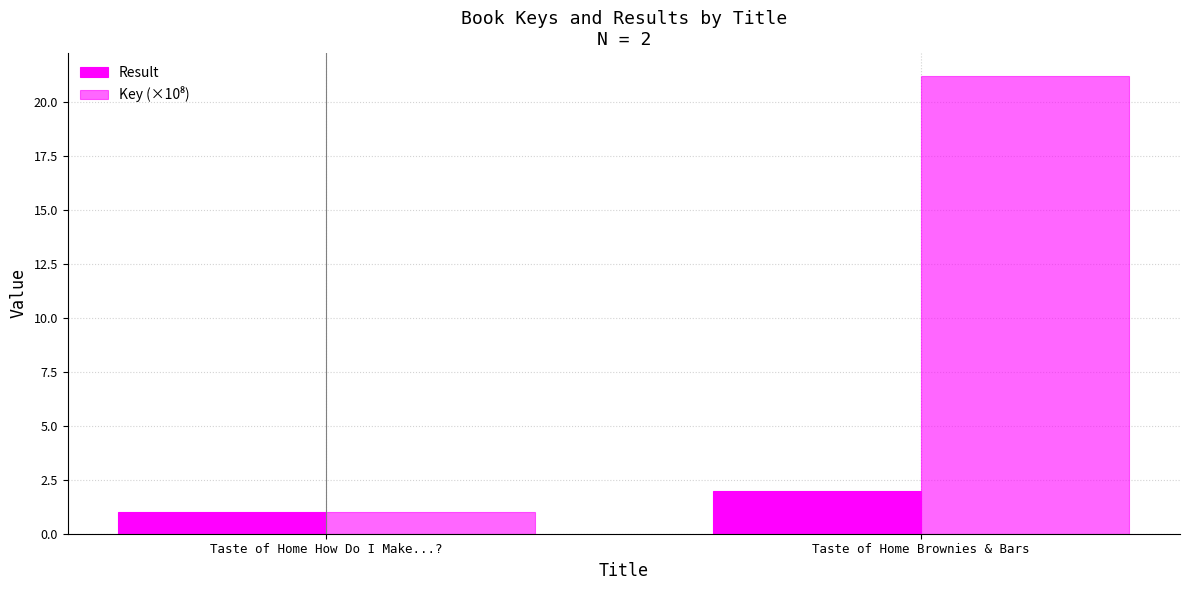

The value of Key (×10⁸) at Taste of Home Brownies & Bars is 13.2. True or false?

False